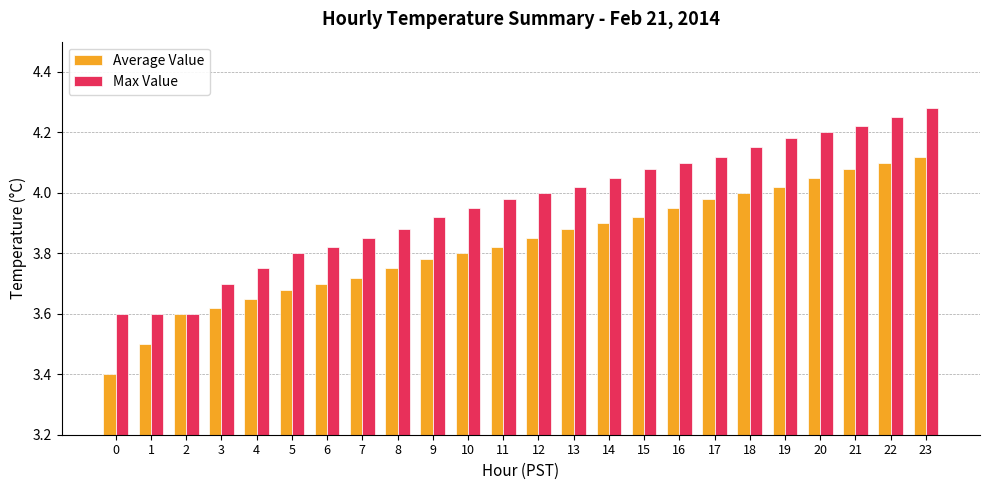

The Max Value series shows 4.0 at 11. True or false?

True